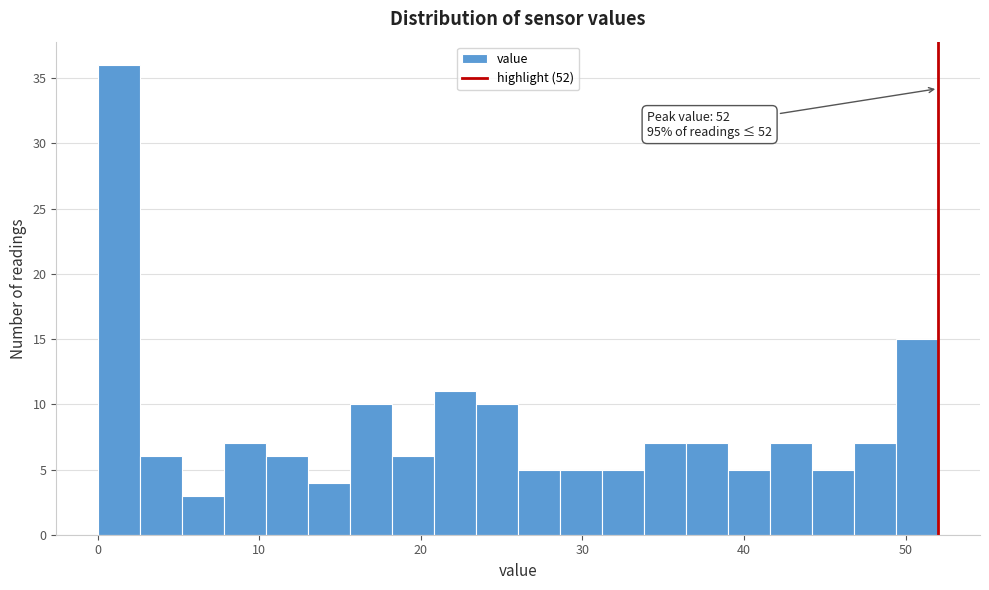

Around what value on the x-axis is the tallest bar? Give the approximate position of its centre, as read against the axis.

1